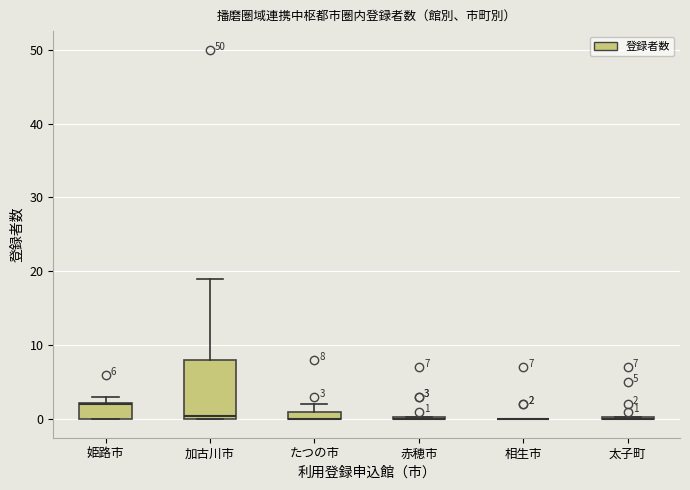

Comparing the boxes themselves (not the whiskers), which one is the tallest?

加古川市